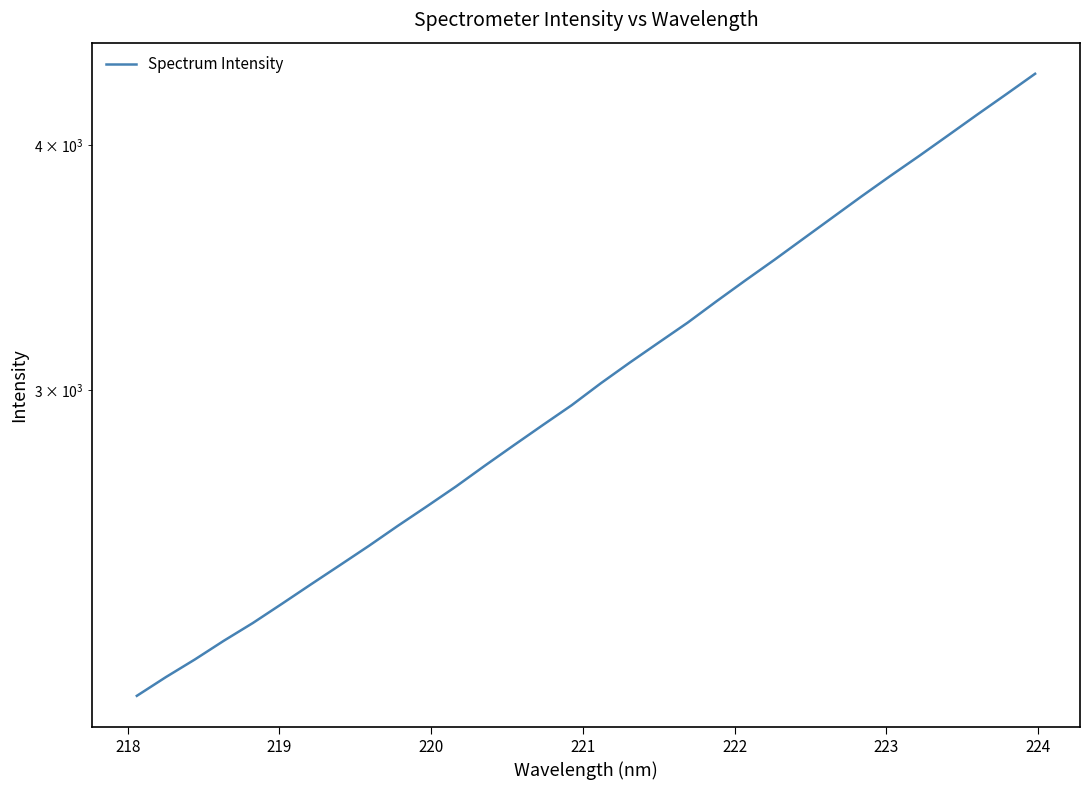

Reading left to right, list all the values displayed in this chart.

2092.8	2139.4	2184.3	2233.0	2280.1	2332.1	2386.0	2440.5	2496.6	2556.3	2615.4	2677.0	2743.6	2810.4	2877.9	2946.2	3022.8	3097.3	3171.2	3246.5	3329.5	3412.5	3496.0	3583.9	3673.9	3766.0	3858.3	3950.4	4047.1	4146.6	4246.9	4350.8